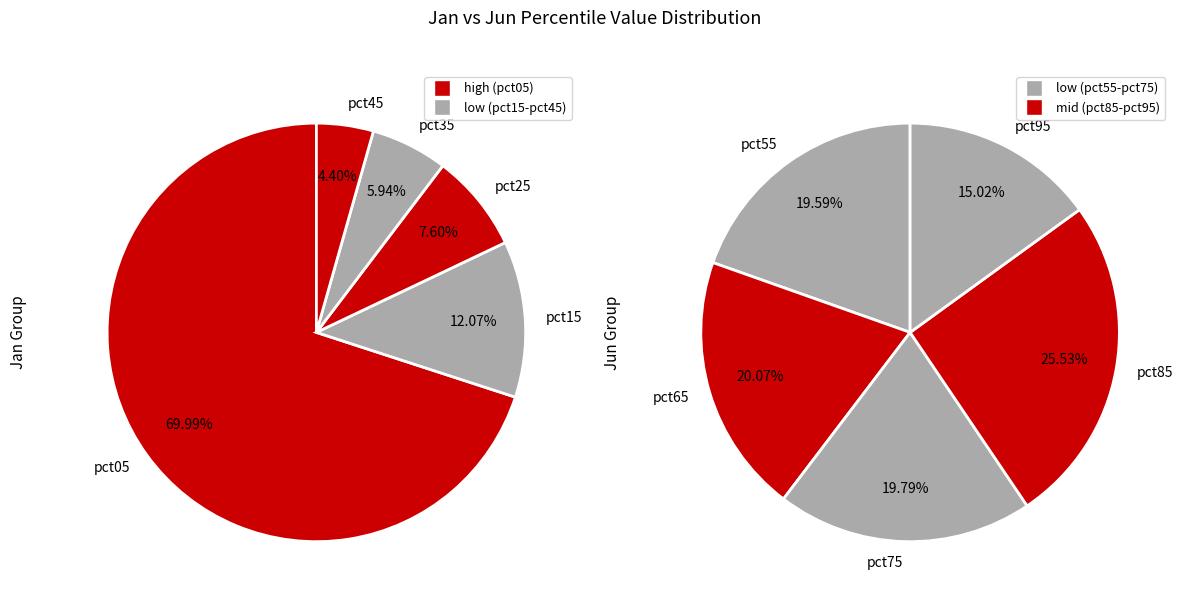

Count the number of slices in the pie.

10